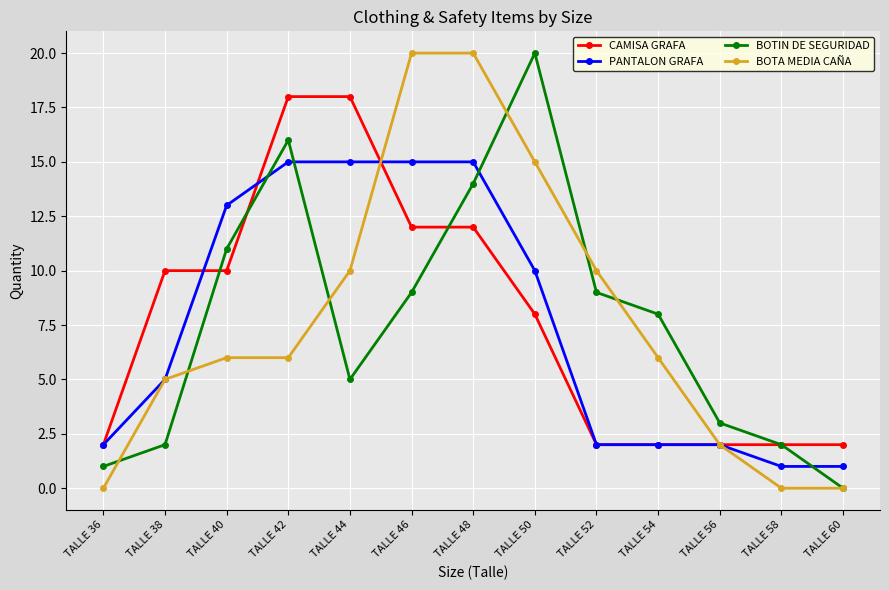

Is it true that PANTALON GRAFA equals 3 at TALLE 54?

False